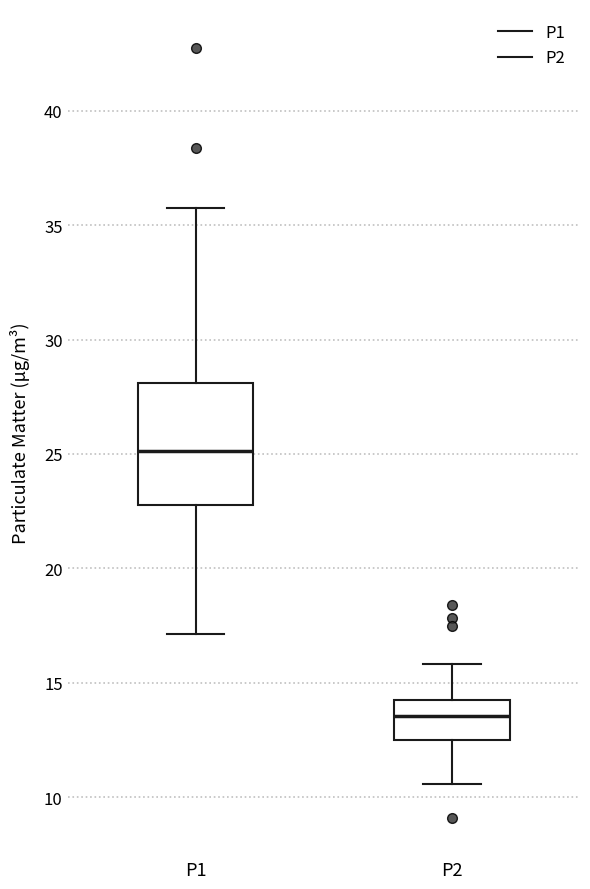

Where does the upper whisker of the box for P1 end on the y-axis? The values are not printed on the chart, so give them approximately, as read against the axis.

36.0